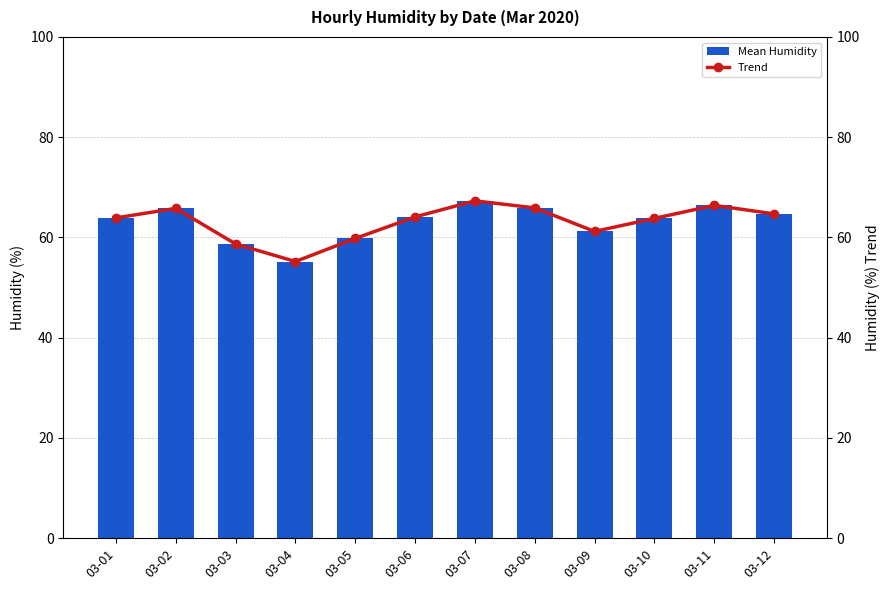

Is it true that Mean Humidity equals 17.6 at 03-07?

False